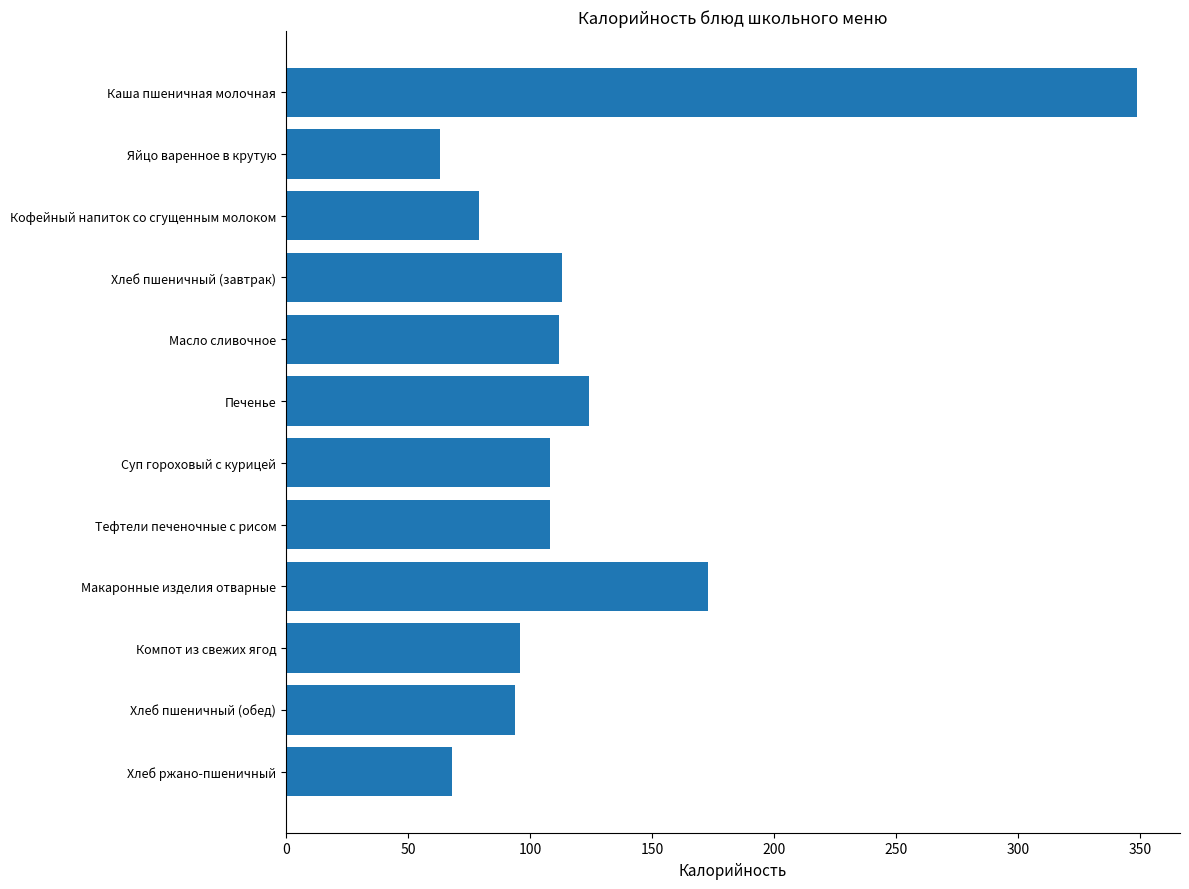

What is the approximate value at Суп гороховый с курицей, to the nearest 5?

110